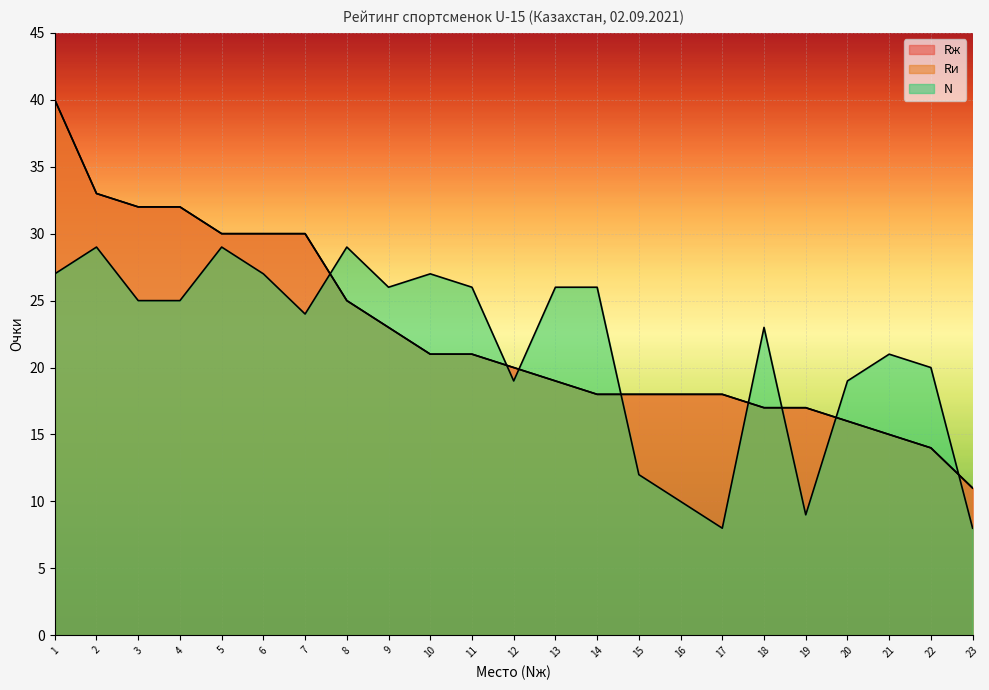

True or false: Rж and Rи cross at least once.

False